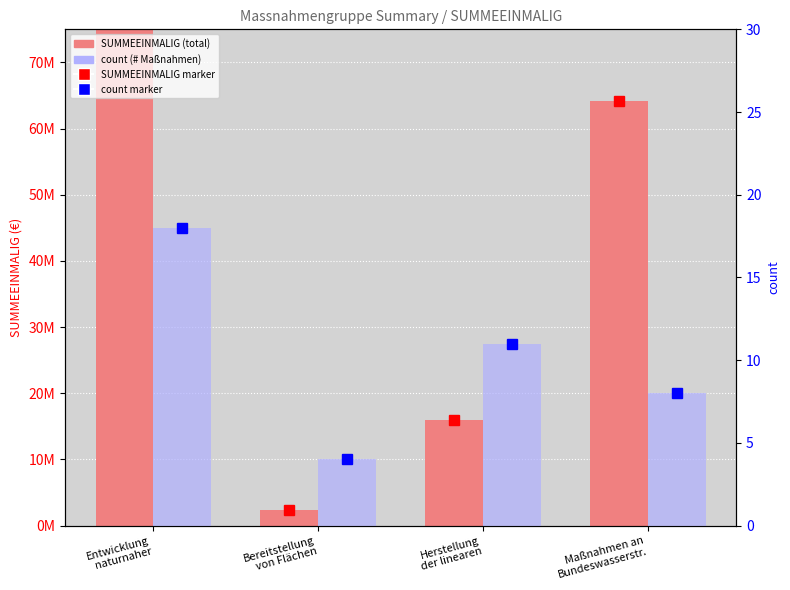

Reading left to right, list all the values displayed in this chart.

SUMMEEINMALIG (total): 112272500	2320000	15927500	64160000
count (# Maßnahmen): 18	4	11	8